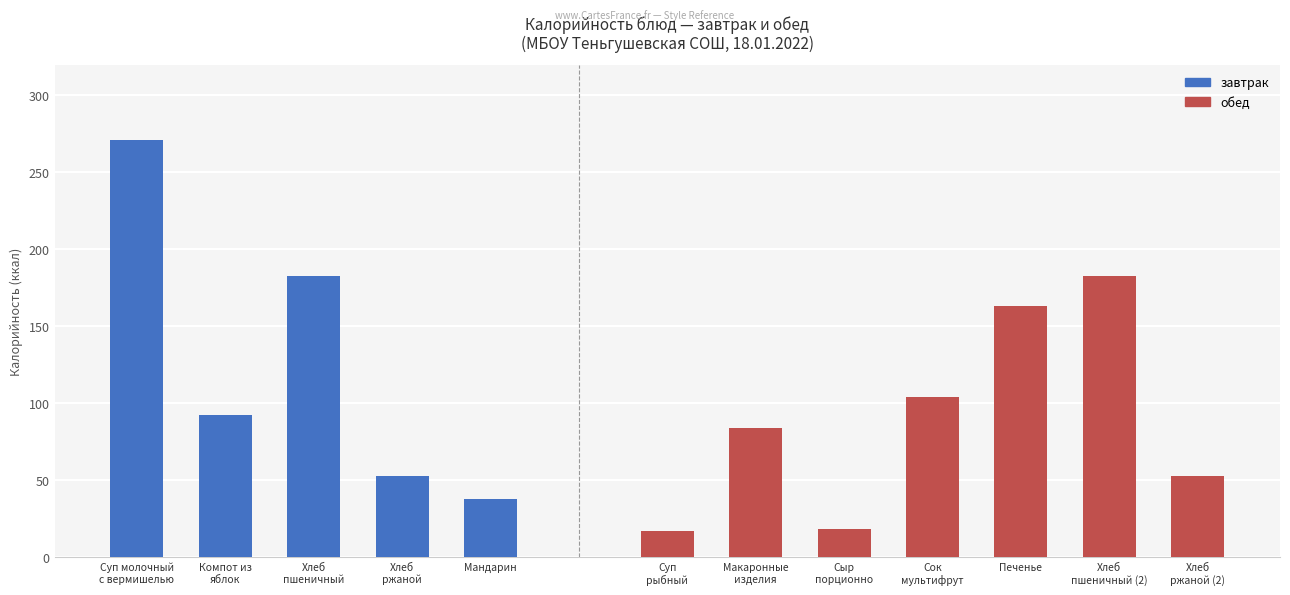

True or false: the data shows 53.0 at Хлеб
ржаной.

True